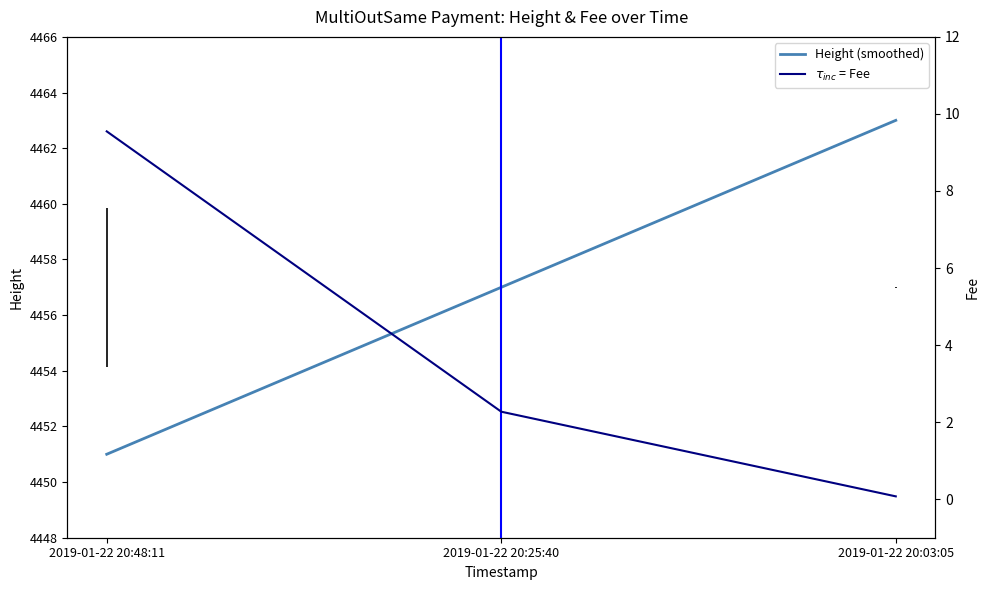

Reading left to right, extract all data points from this chart.

Height (smoothed): 2019-01-22 20:48:11=4451.0	2019-01-22 20:25:40=4457.0	2019-01-22 20:03:05=4463.0
$\tau_{inc}$ = Fee: 2019-01-22 20:48:11=9.5	2019-01-22 20:25:40=2.3	2019-01-22 20:03:05=0.1